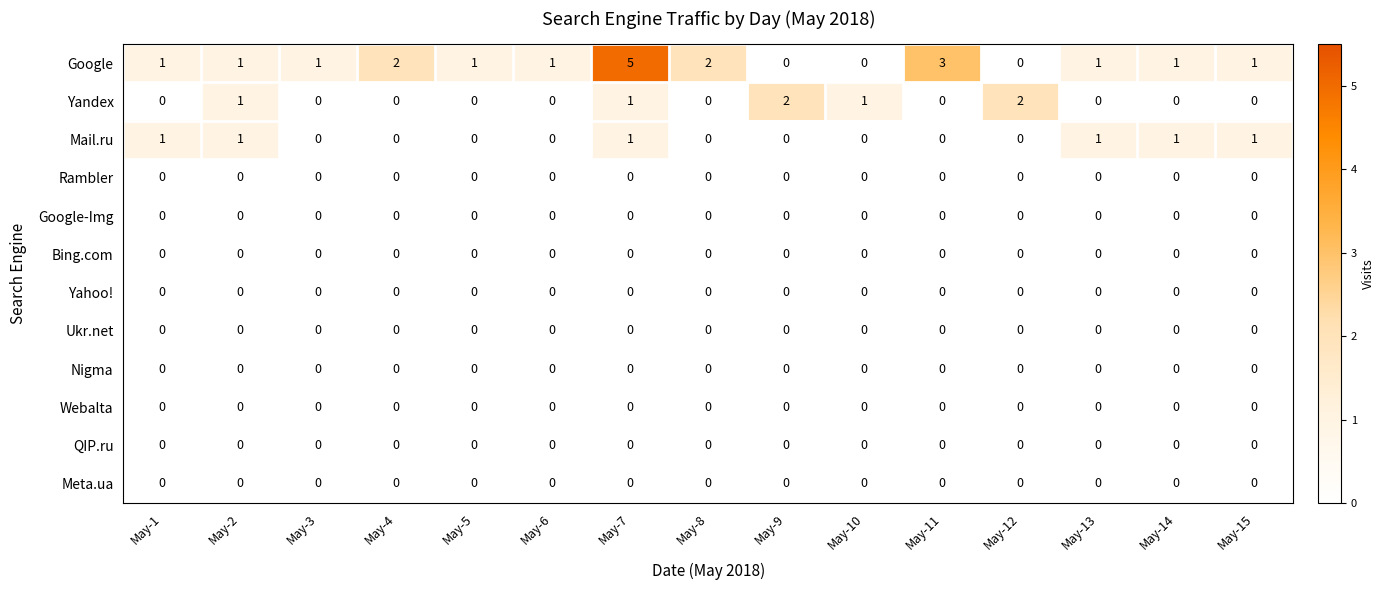

Which series has the widest spread of values?

Google